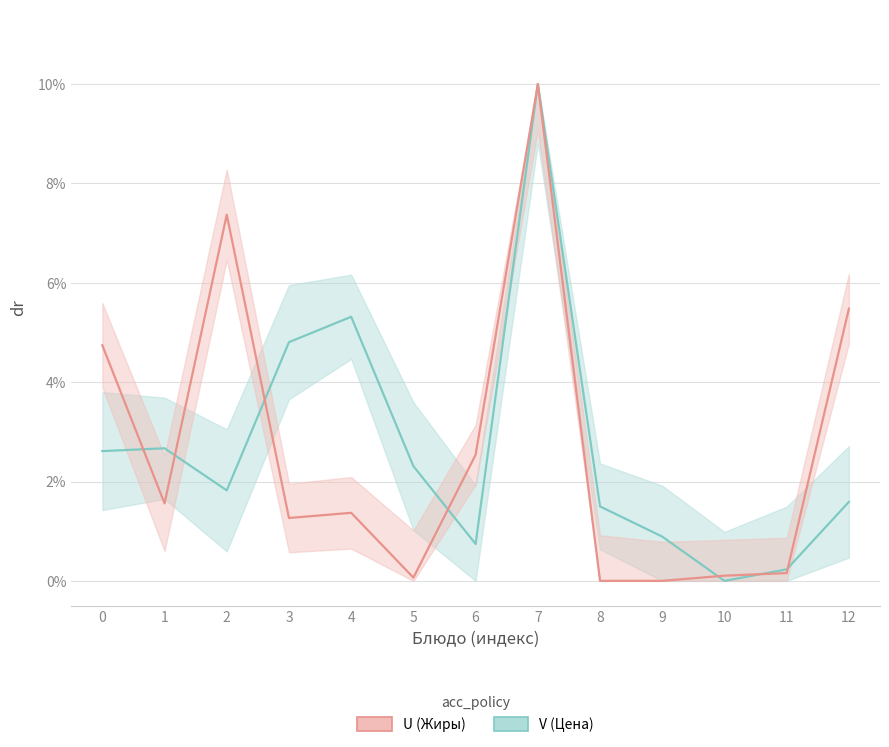

The value of Цена (норм.) at 10 is 0.5. True or false?

False